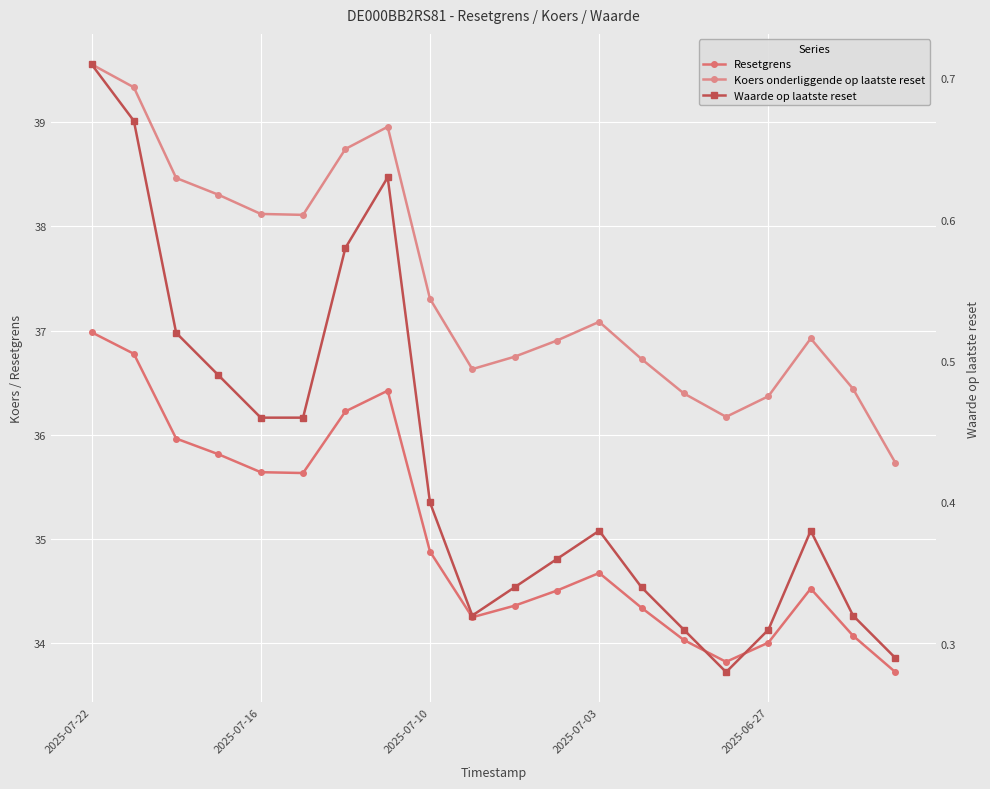

What is the maximum value for Koers onderliggende op laatste reset?

39.6